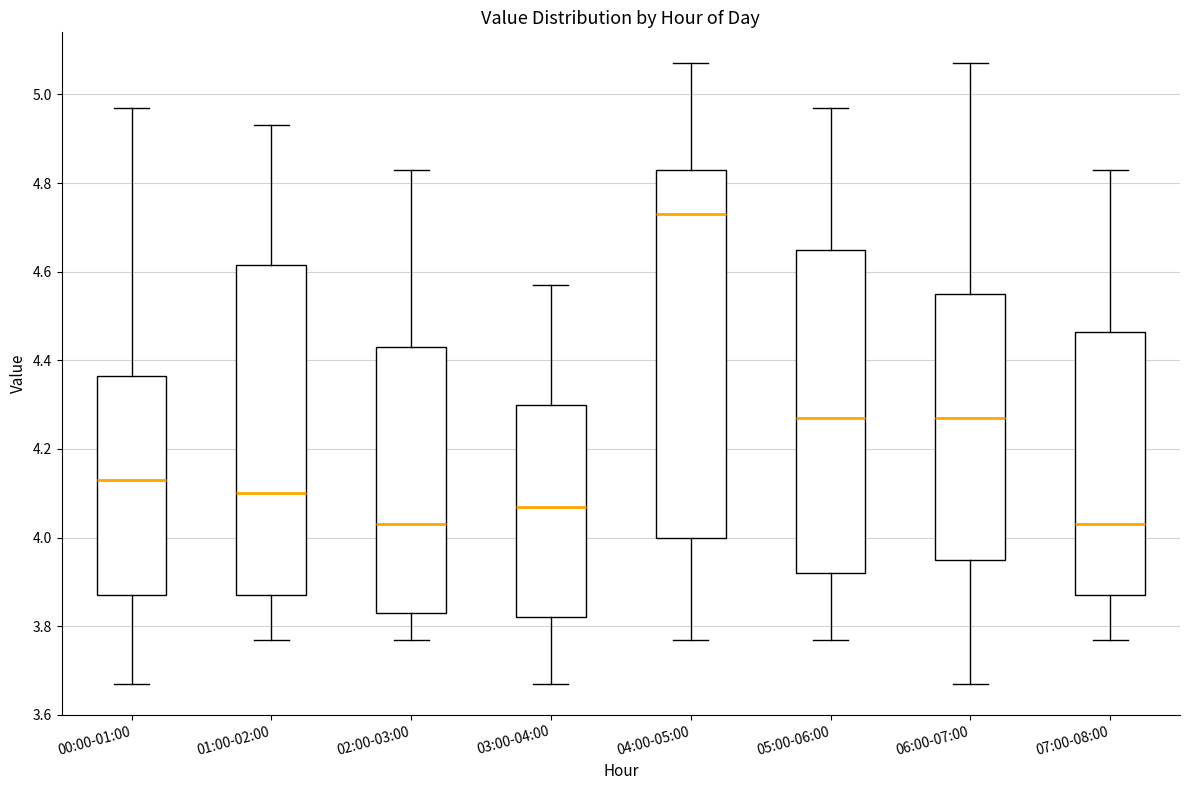

Reading left to right, read every box against the y-axis: the position of its median line, the range the box covers, and the ends of its whiskers. The values are not printed on the chart, so give them approximately, as read against the axis.

00:00-01:00: median 4.14, box 3.88 to 4.36, whiskers 3.68 to 4.98
01:00-02:00: median 4.10, box 3.88 to 4.62, whiskers 3.78 to 4.94
02:00-03:00: median 4.04, box 3.84 to 4.44, whiskers 3.78 to 4.84
03:00-04:00: median 4.08, box 3.82 to 4.30, whiskers 3.68 to 4.58
04:00-05:00: median 4.74, box 4.00 to 4.84, whiskers 3.78 to 5.08
05:00-06:00: median 4.28, box 3.92 to 4.66, whiskers 3.78 to 4.98
06:00-07:00: median 4.28, box 3.96 to 4.56, whiskers 3.68 to 5.08
07:00-08:00: median 4.04, box 3.88 to 4.46, whiskers 3.78 to 4.84